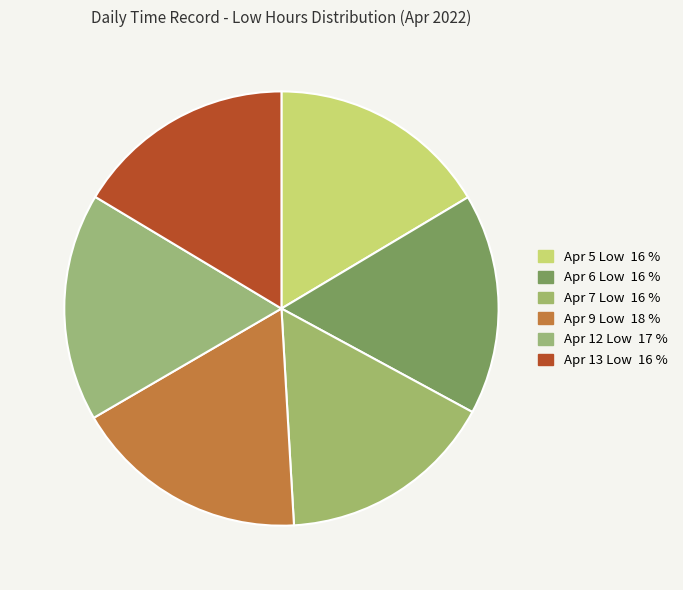

How many slices are in this pie chart?

6